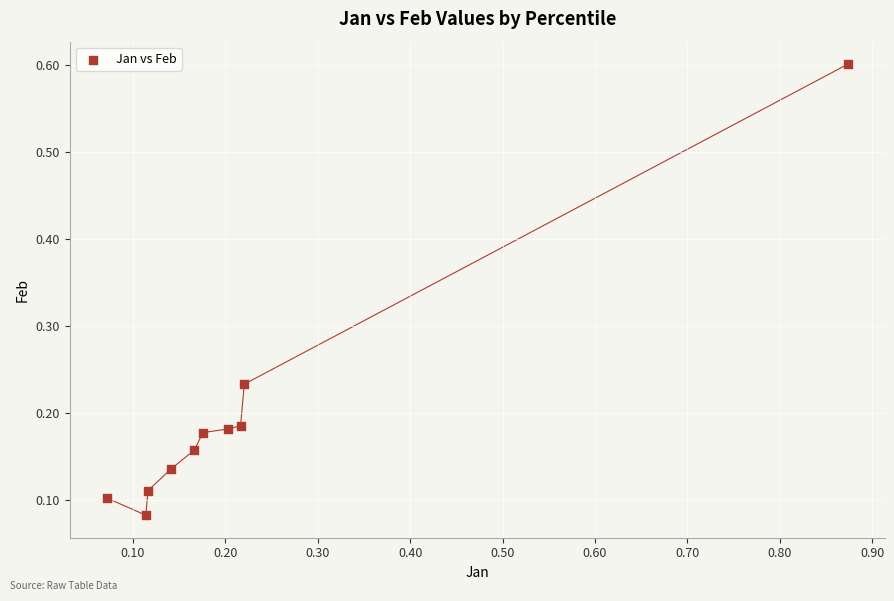

What is the range of X values (max minus min)?

0.8